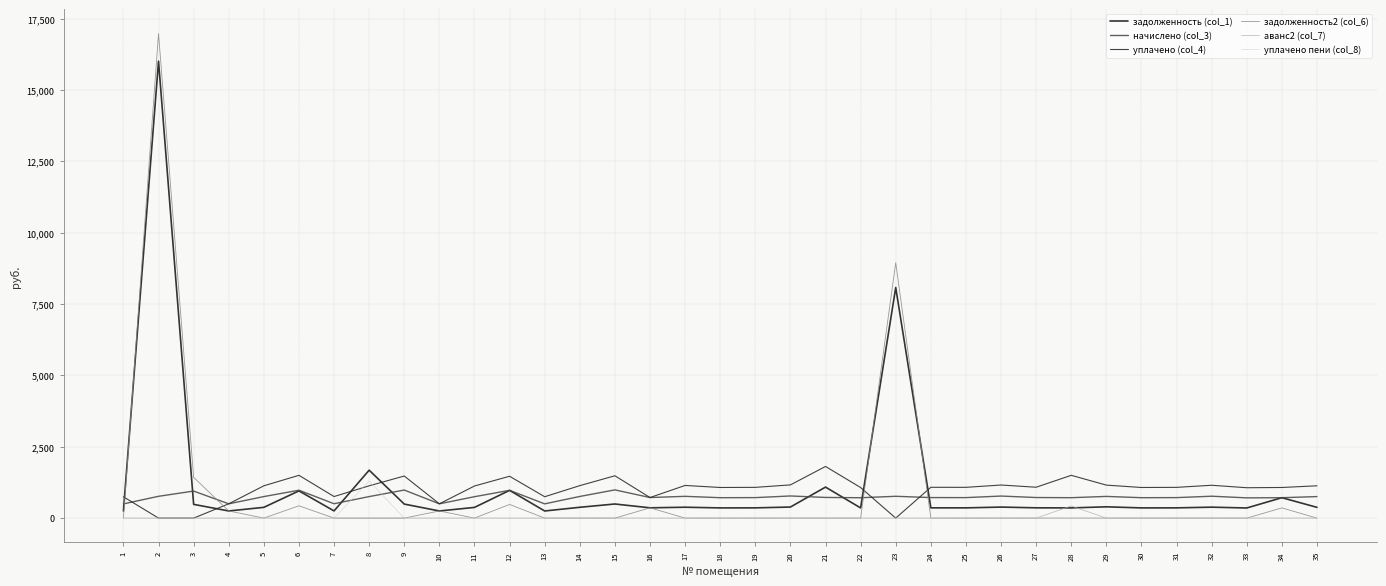

Rank the categories by начислено (col_3) value from lowest to highest.

1, 13, 4, 10, 7, 33, 22, 18, 28, 30, 34, 19, 25, 31, 24, 16, 27, 21, 11, 5, 8, 35, 14, 29, 17, 2, 23, 32, 26, 20, 3, 12, 6, 9, 15